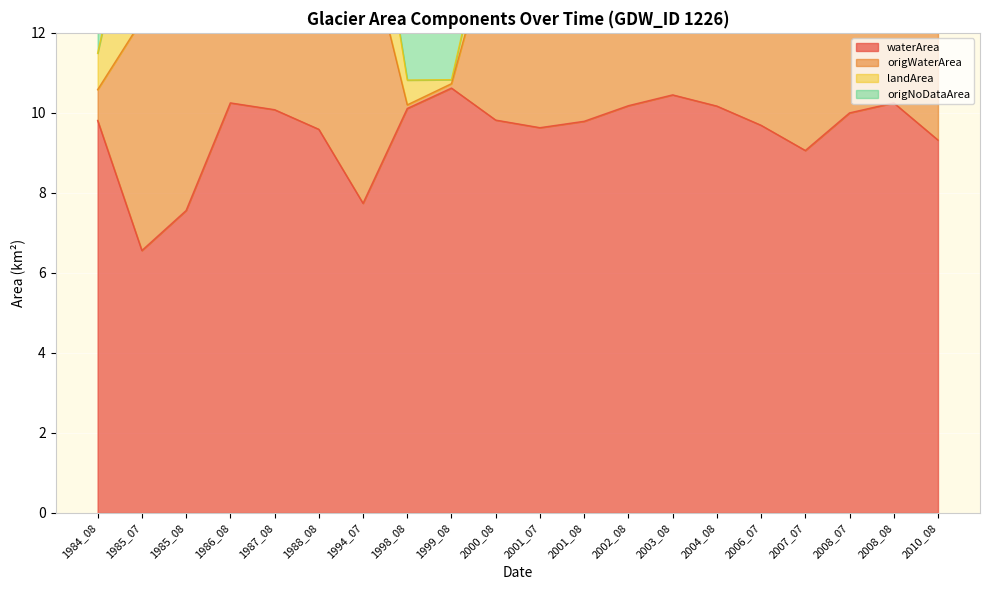

Which series has the widest spread of values?

origWaterArea